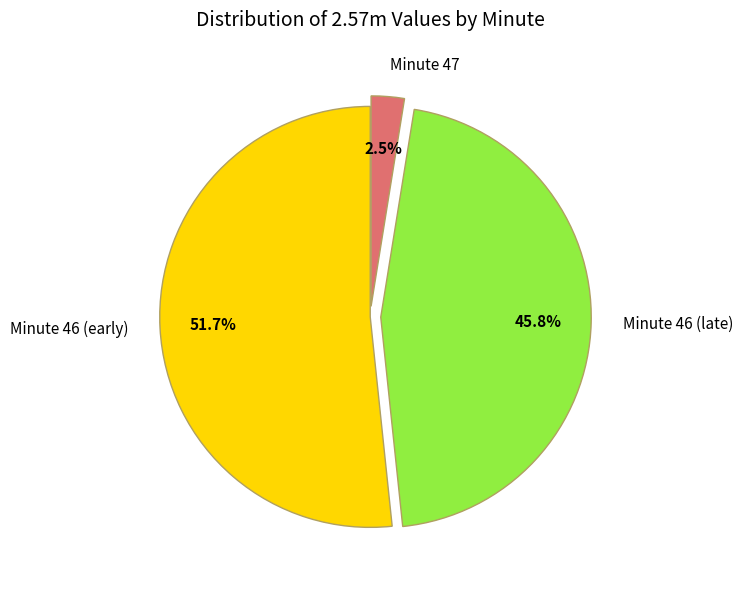

Which slice is the smallest?

Minute 47